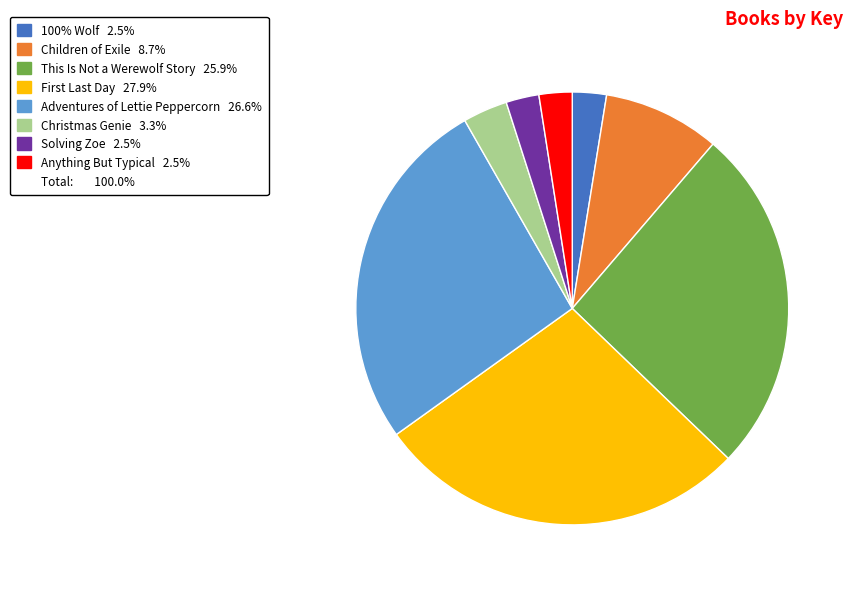

Does any single category account for the majority?

No